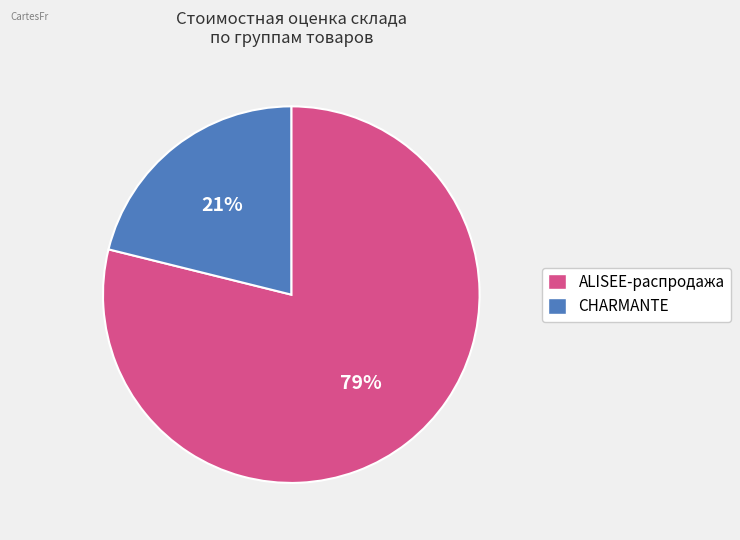

True or false: ALISEE-распродажа accounts for 79% of the total.

True